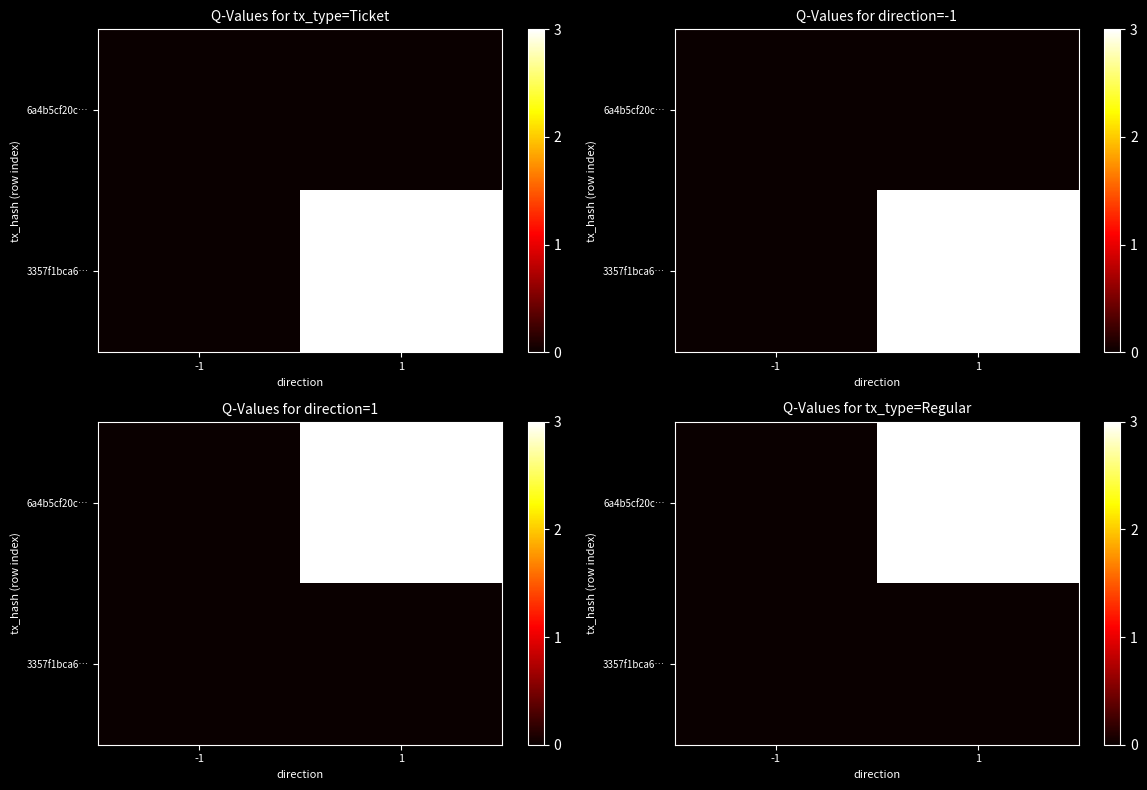

Rank the series by their maximum value, from highest to lowest.

6a4b5cf20c…, 3357f1bca6…